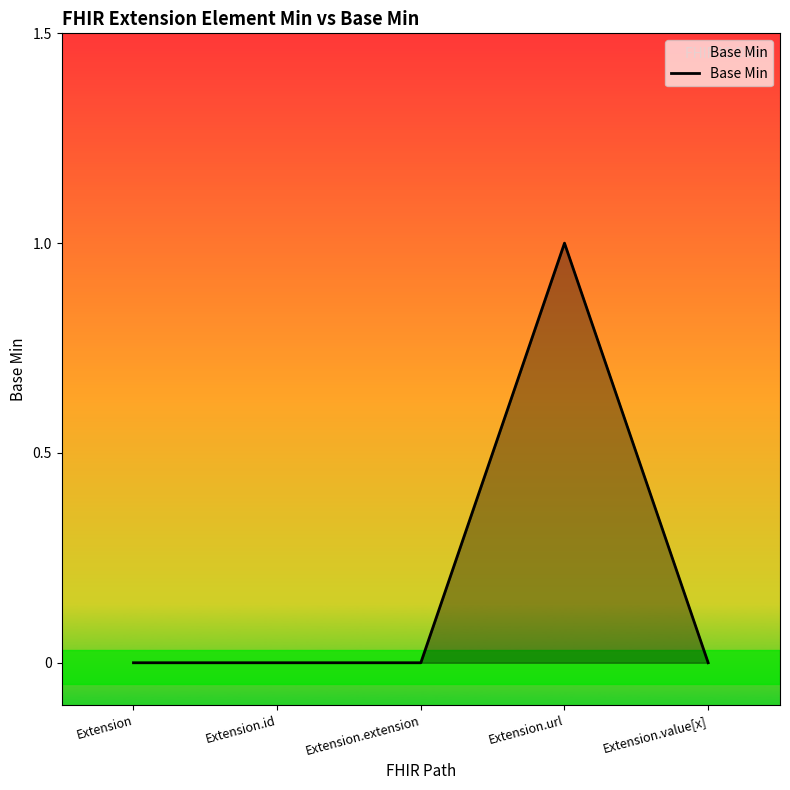

The value at Extension.url is 0. True or false?

False